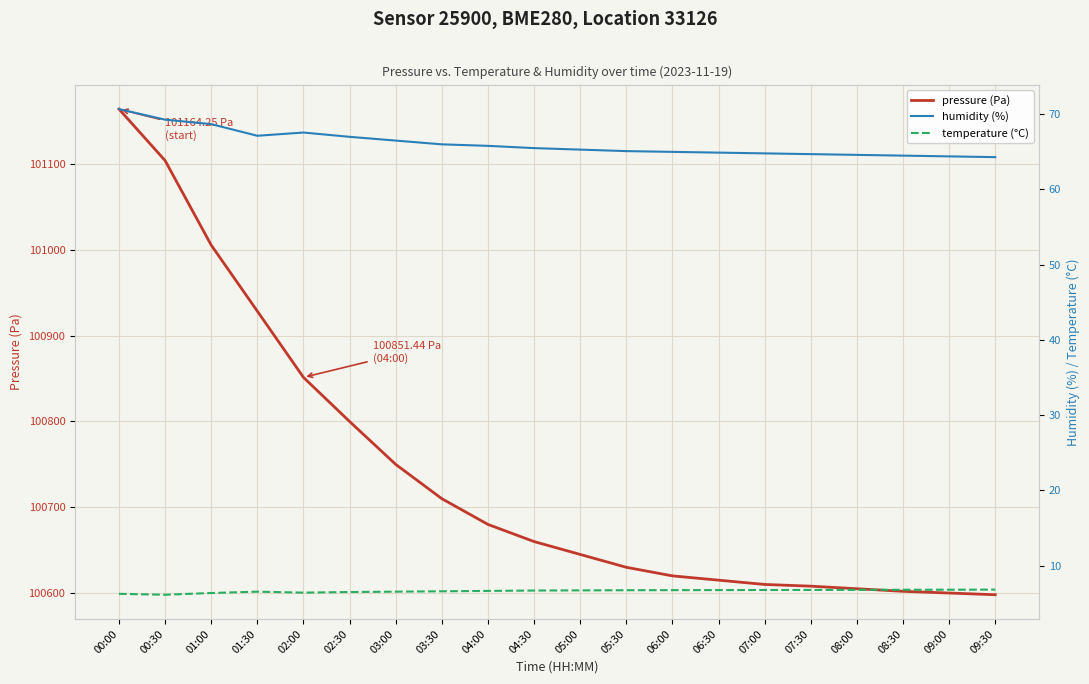

List the labels in order of pressure (Pa) value, smallest first.

09:30, 09:00, 08:30, 08:00, 07:30, 07:00, 06:30, 06:00, 05:30, 05:00, 04:30, 04:00, 03:30, 03:00, 02:30, 02:00, 01:30, 01:00, 00:30, 00:00